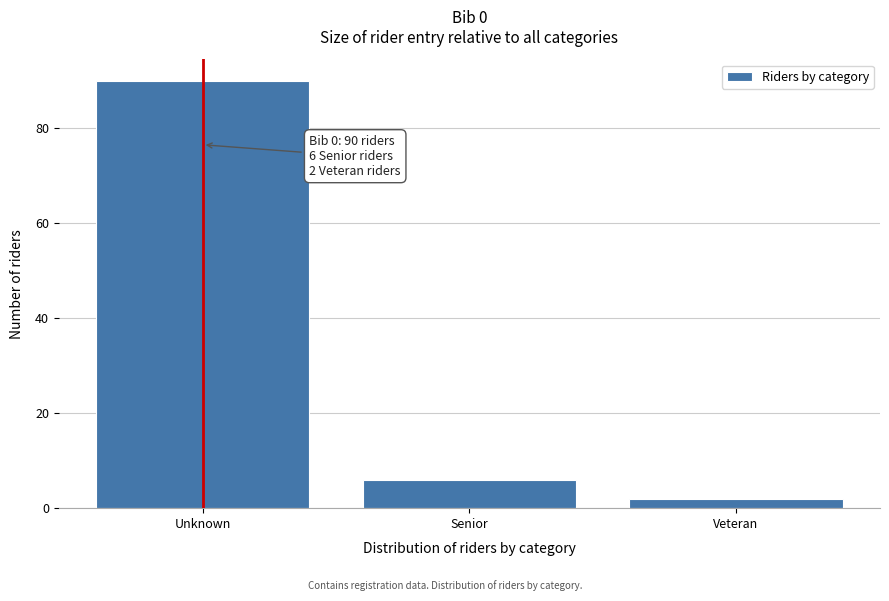

Reading left to right, transcribe all the data shown in this chart.

90	6	2